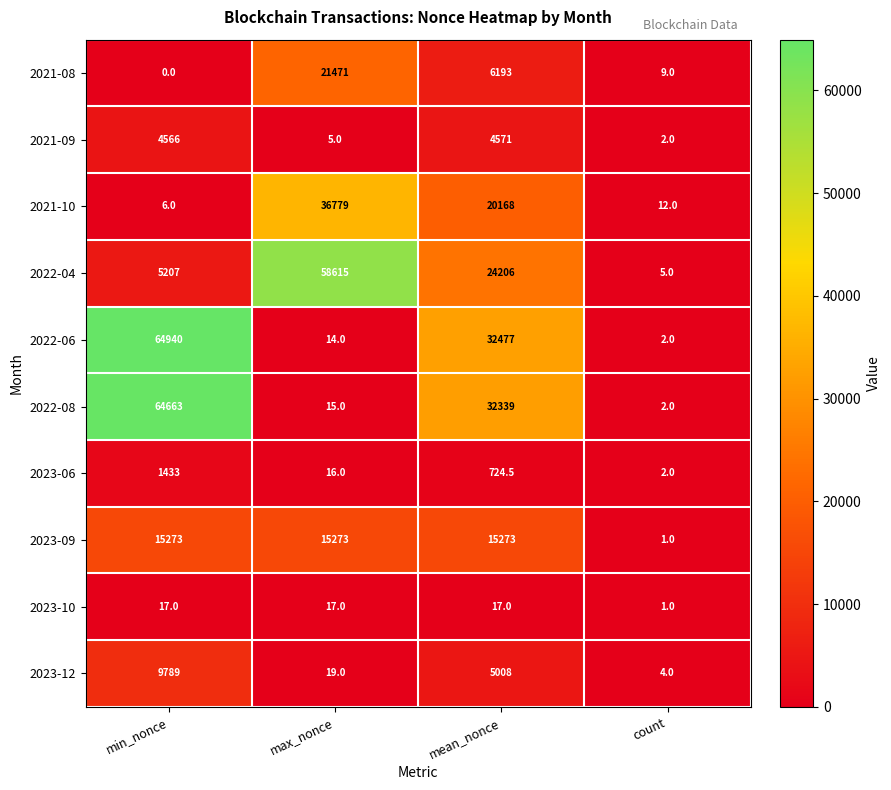

What value does the 2022-06 series have at mean_nonce?

32477.0